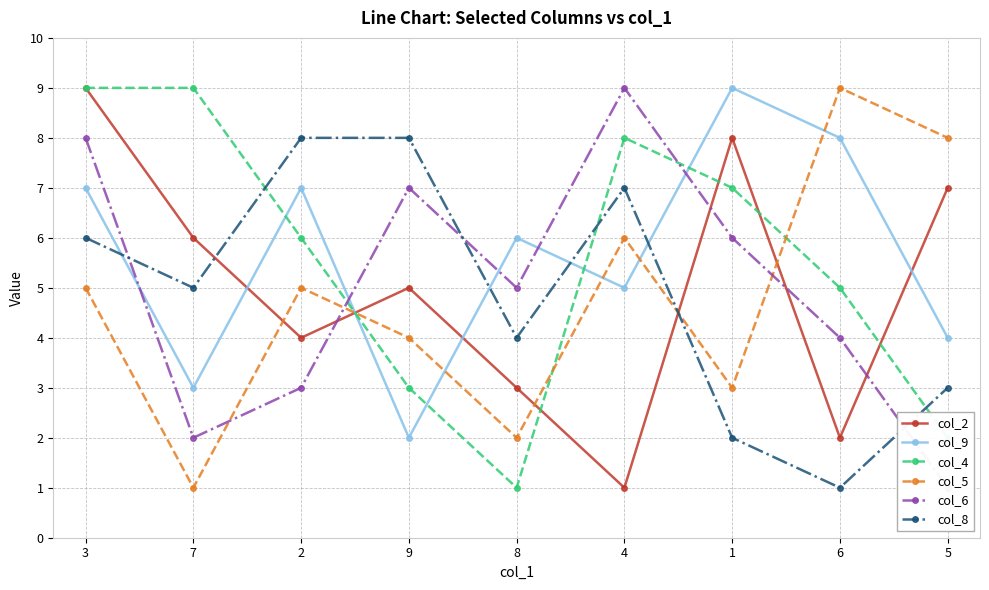

How many lines are shown in the chart?

6